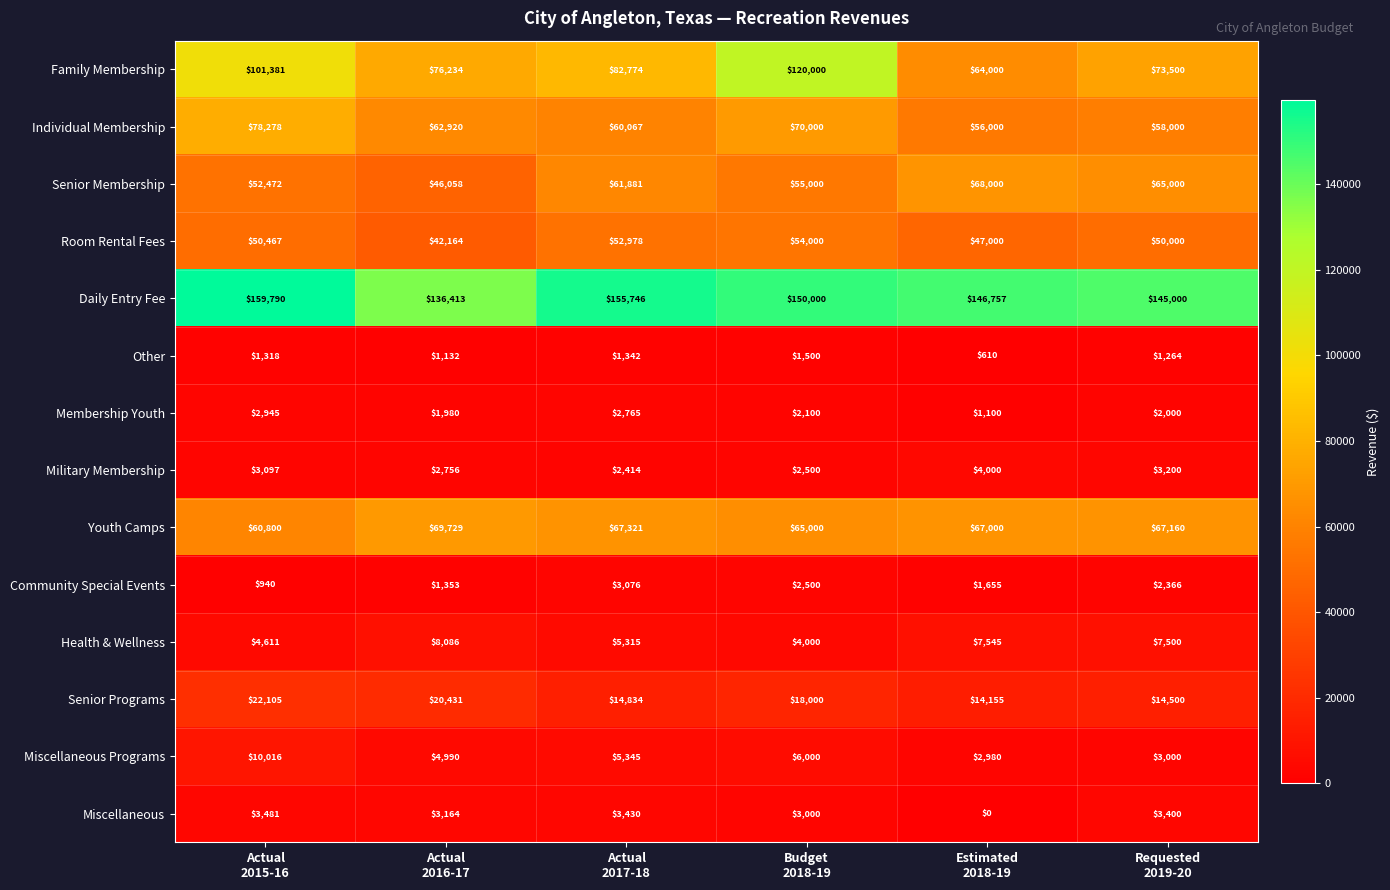

Which series changed the most between Actual
2015-16 and Requested
2019-20?

Family Membership